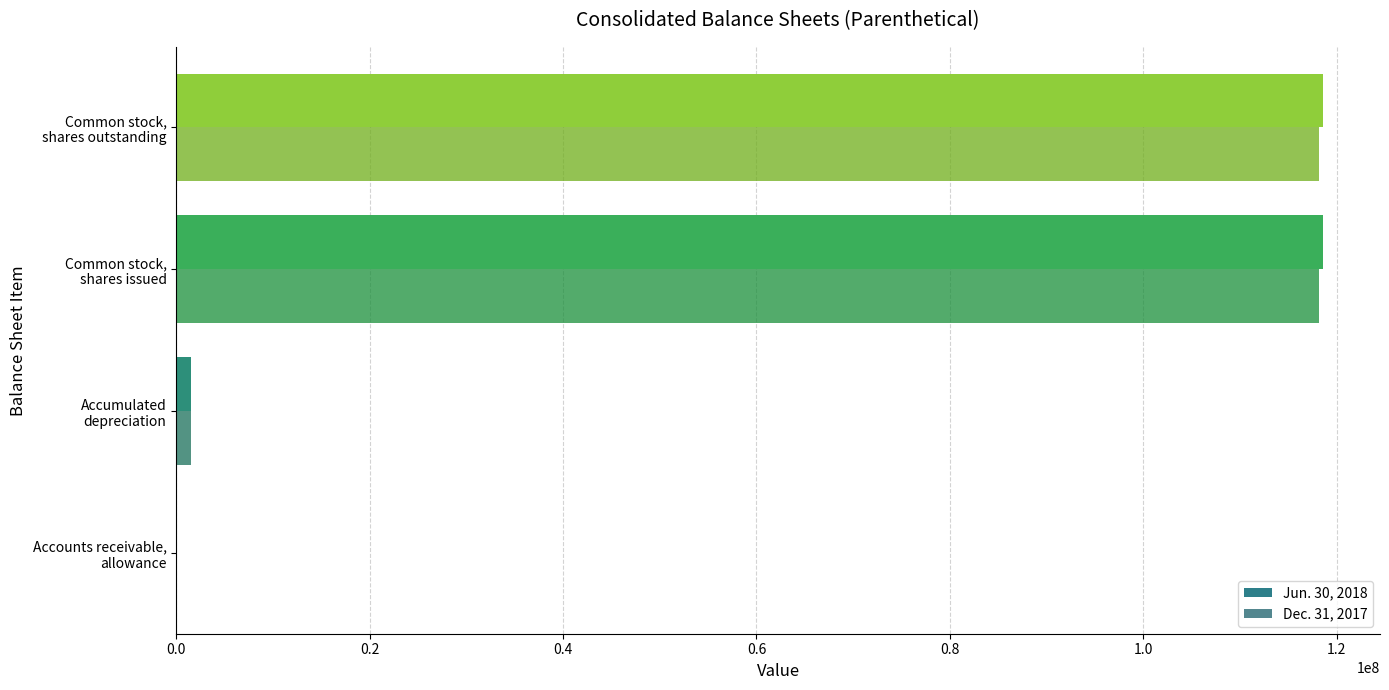

What is the greatest value displayed?

118548000